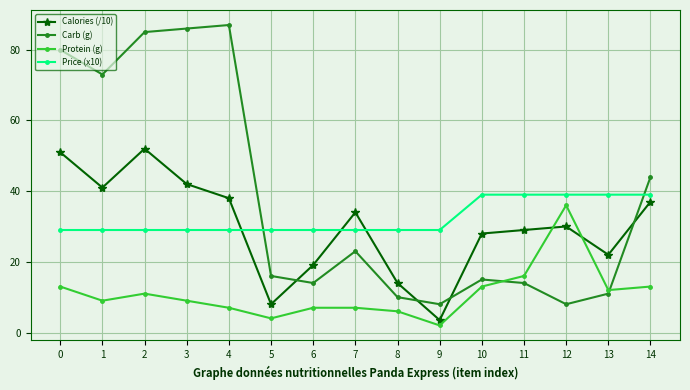

Which series has the largest total across all categories?

Carb (g)